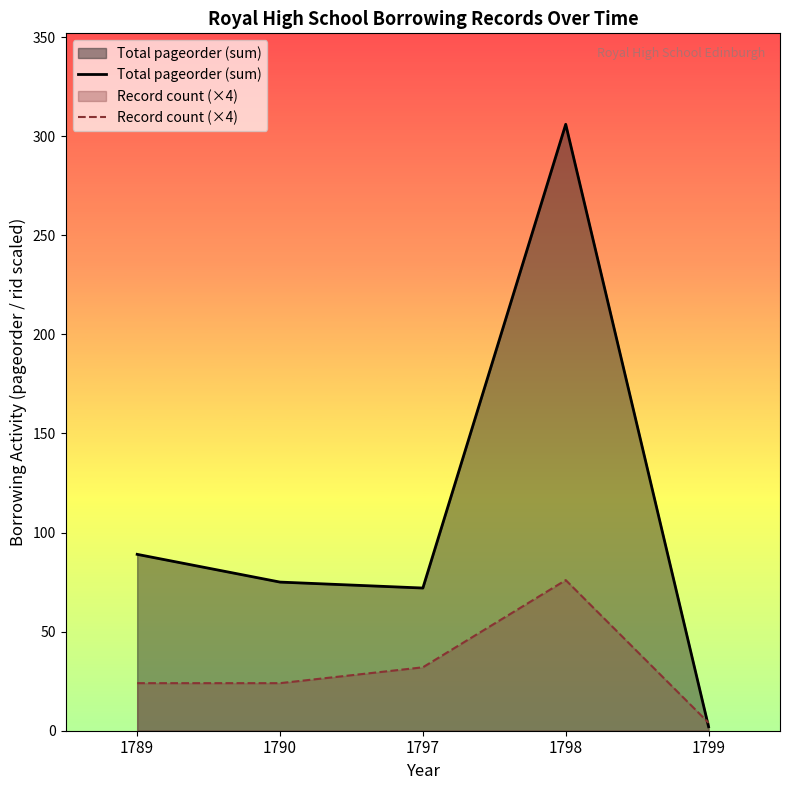

Rank the series at 1789 from lowest to highest value.

Record count (×4), Total pageorder (sum)